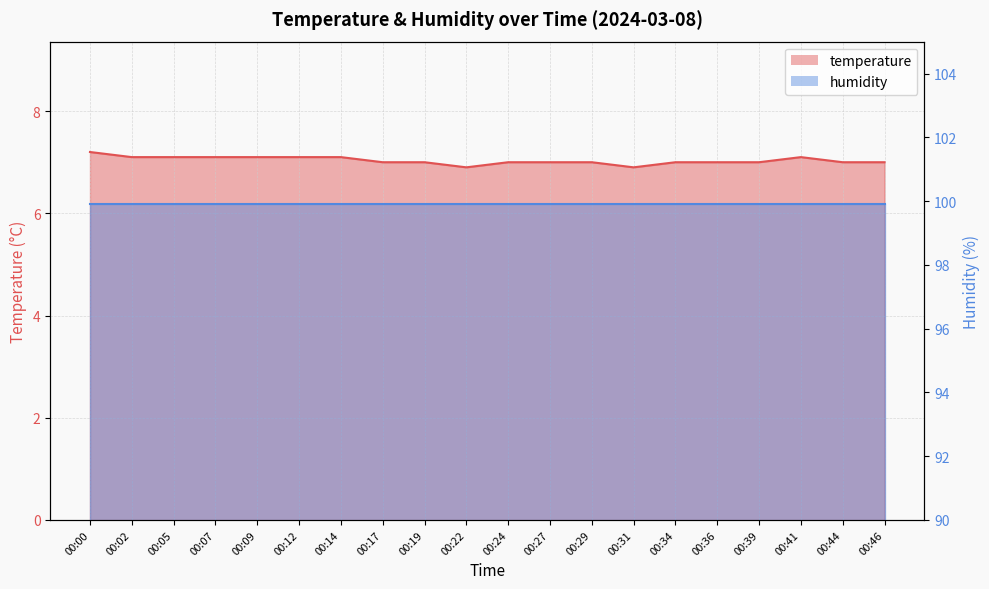

How many values exceed 7?

8